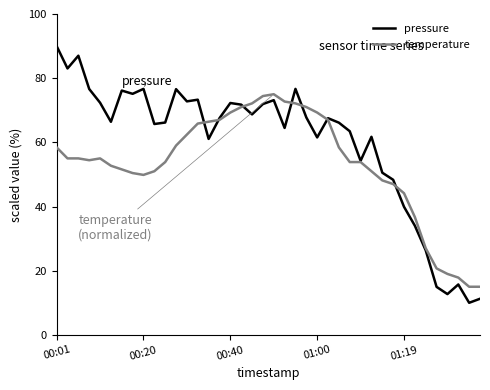

List the series in order of their overall mean, highest first.

pressure, temperature